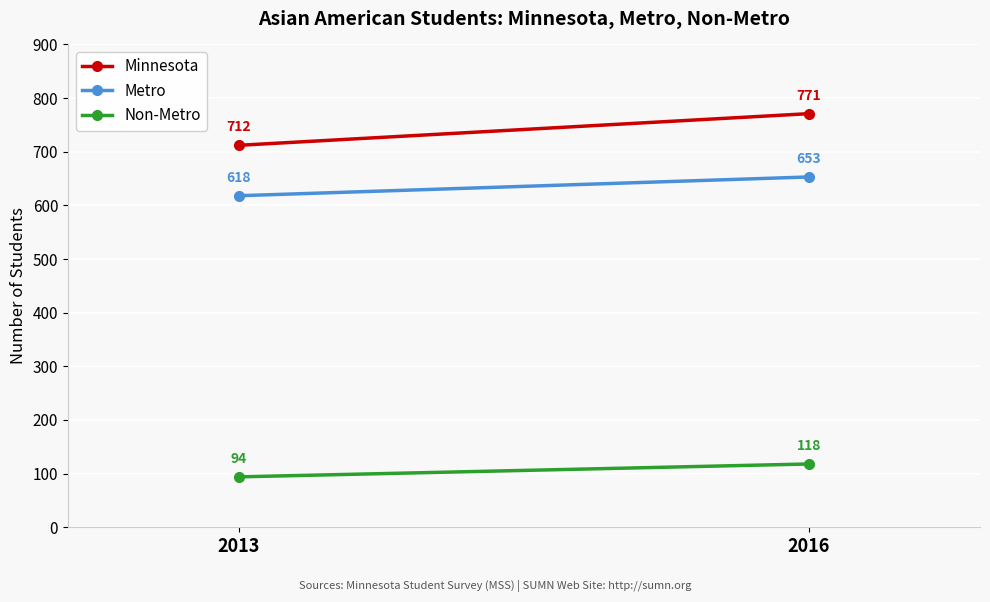

Reading left to right, transcribe all the data shown in this chart.

Minnesota: 712	771
Metro: 618	653
Non-Metro: 94	118